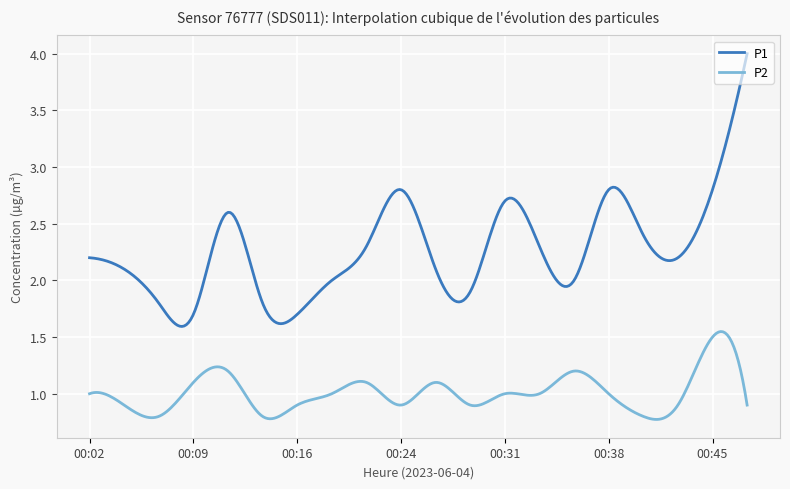

What is the sum of all P1 values?

679.5